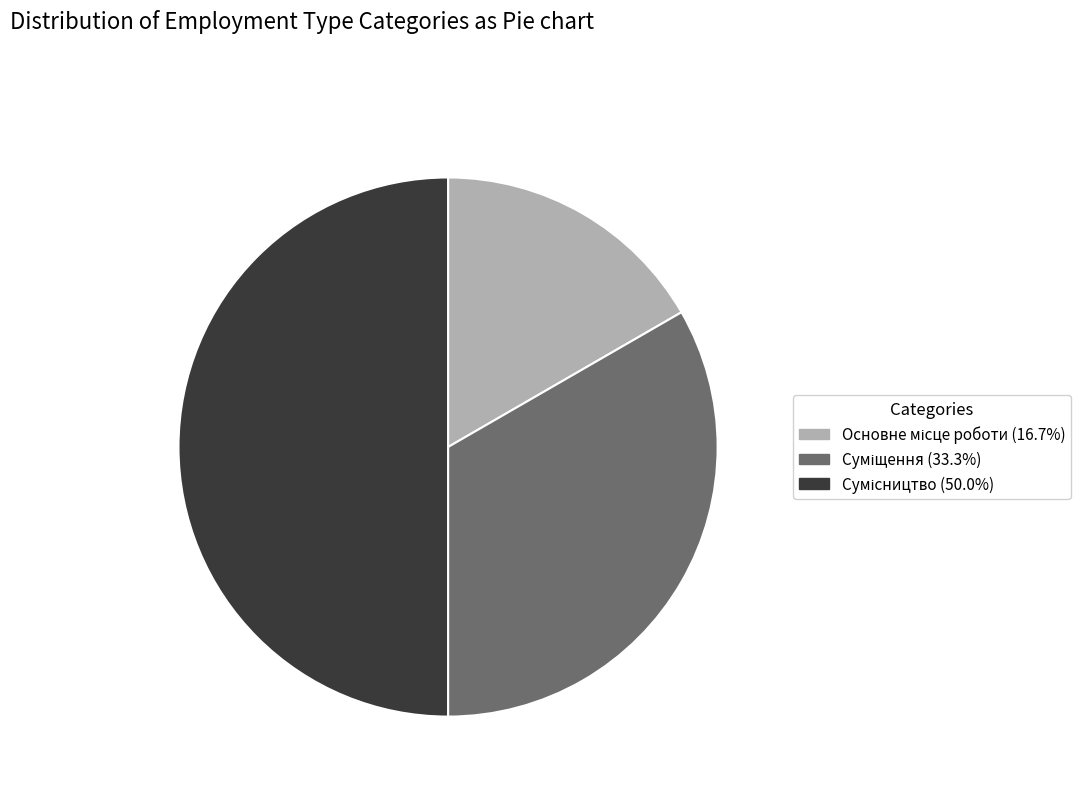

Count the number of slices in the pie.

3